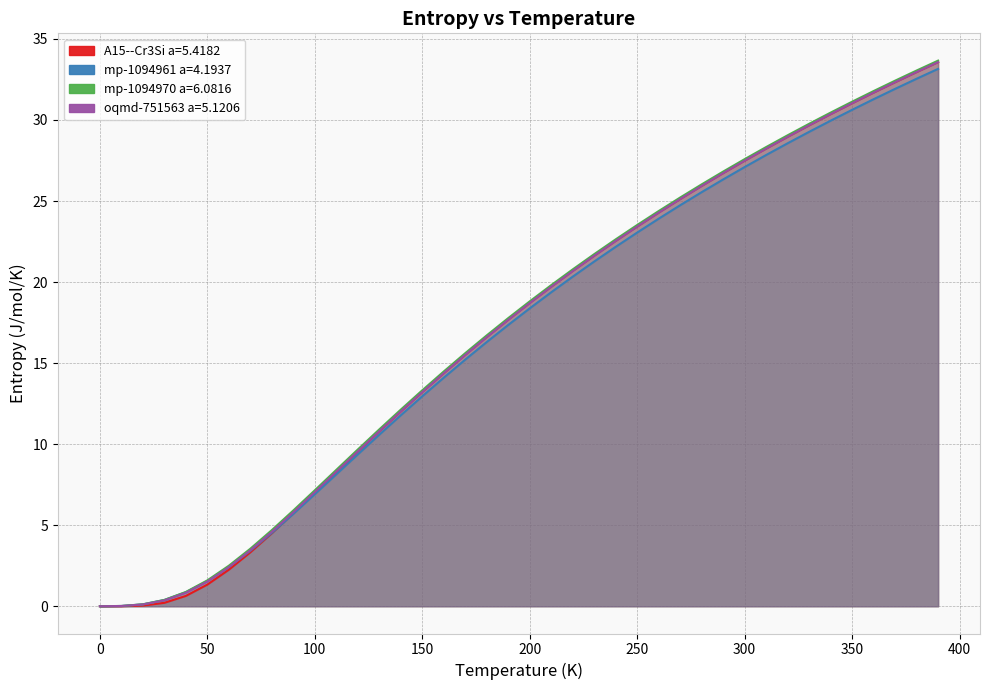

List the series in order of their peak value, lowest first.

mp-1094961 a=4.1937, oqmd-751563 a=5.1206, A15--Cr3Si a=5.4182, mp-1094970 a=6.0816